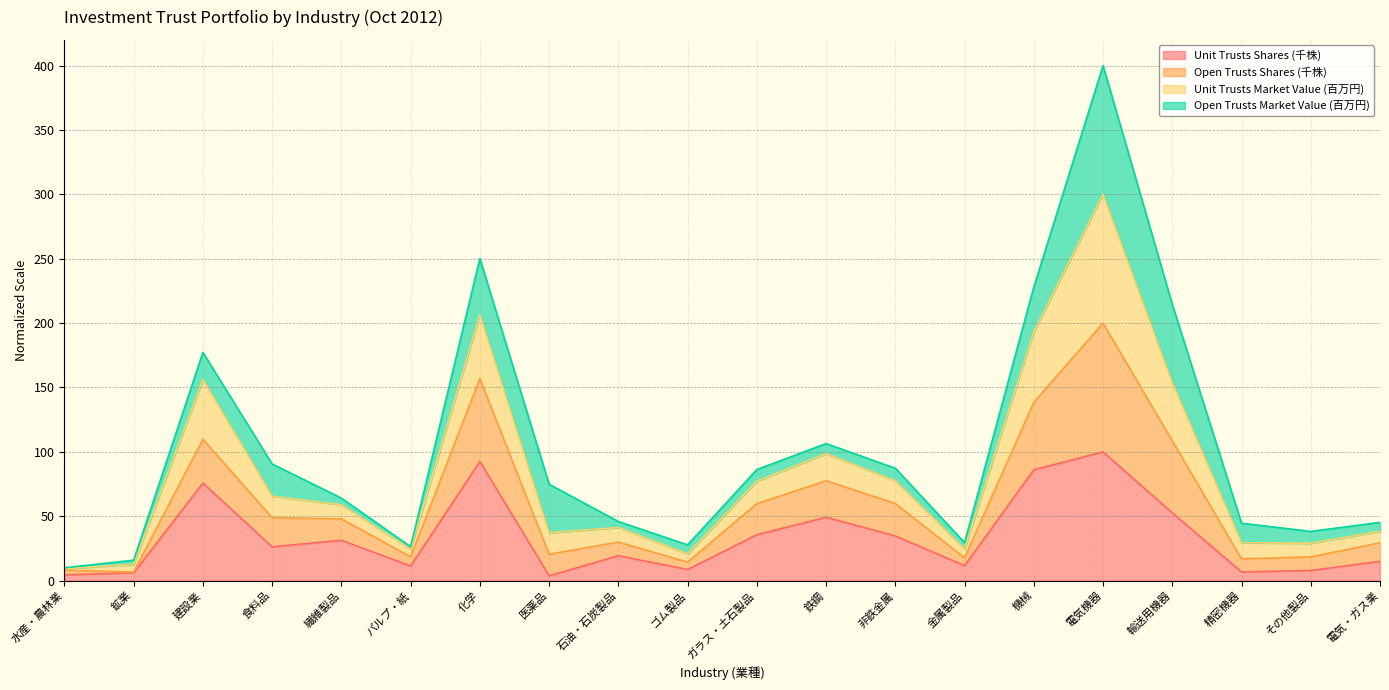

The value of Unit Trusts Shares (千株) at 機械 is 86.1. True or false?

True